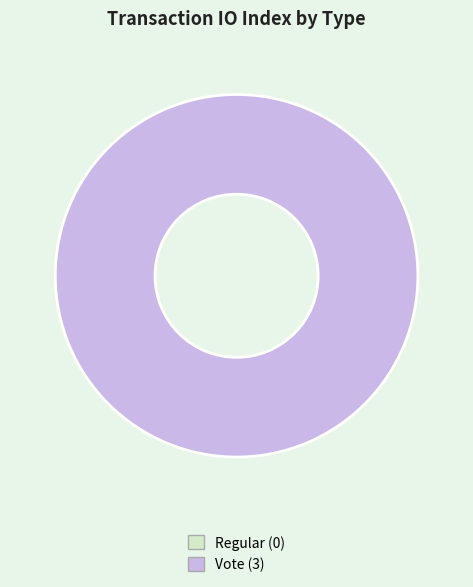

What is the change in value from Regular to Vote?

+3